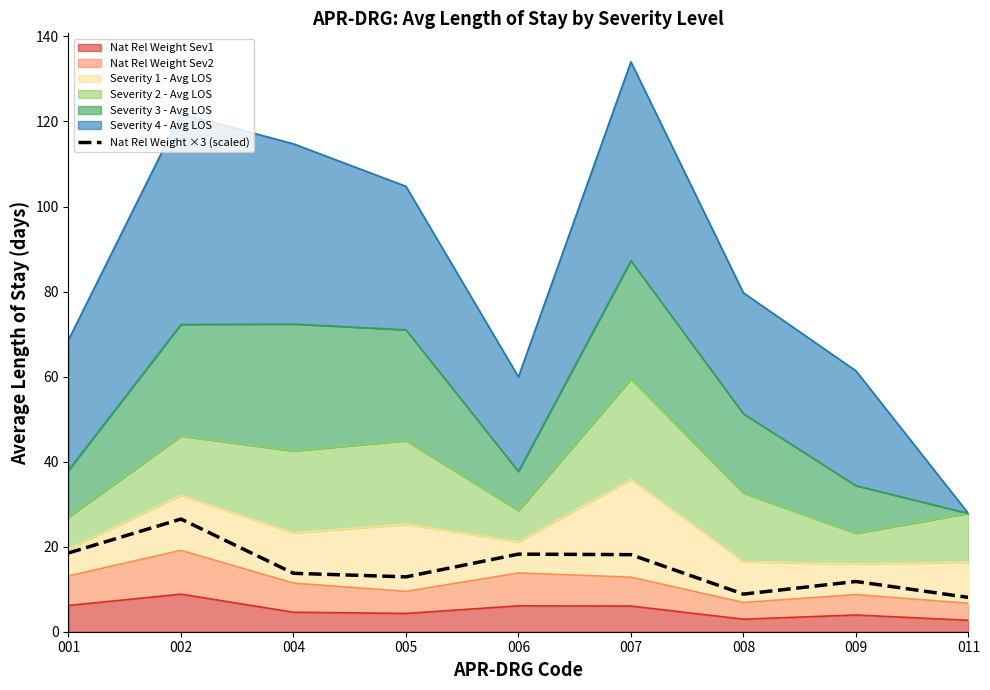

Count the number of categories in the chart.

9